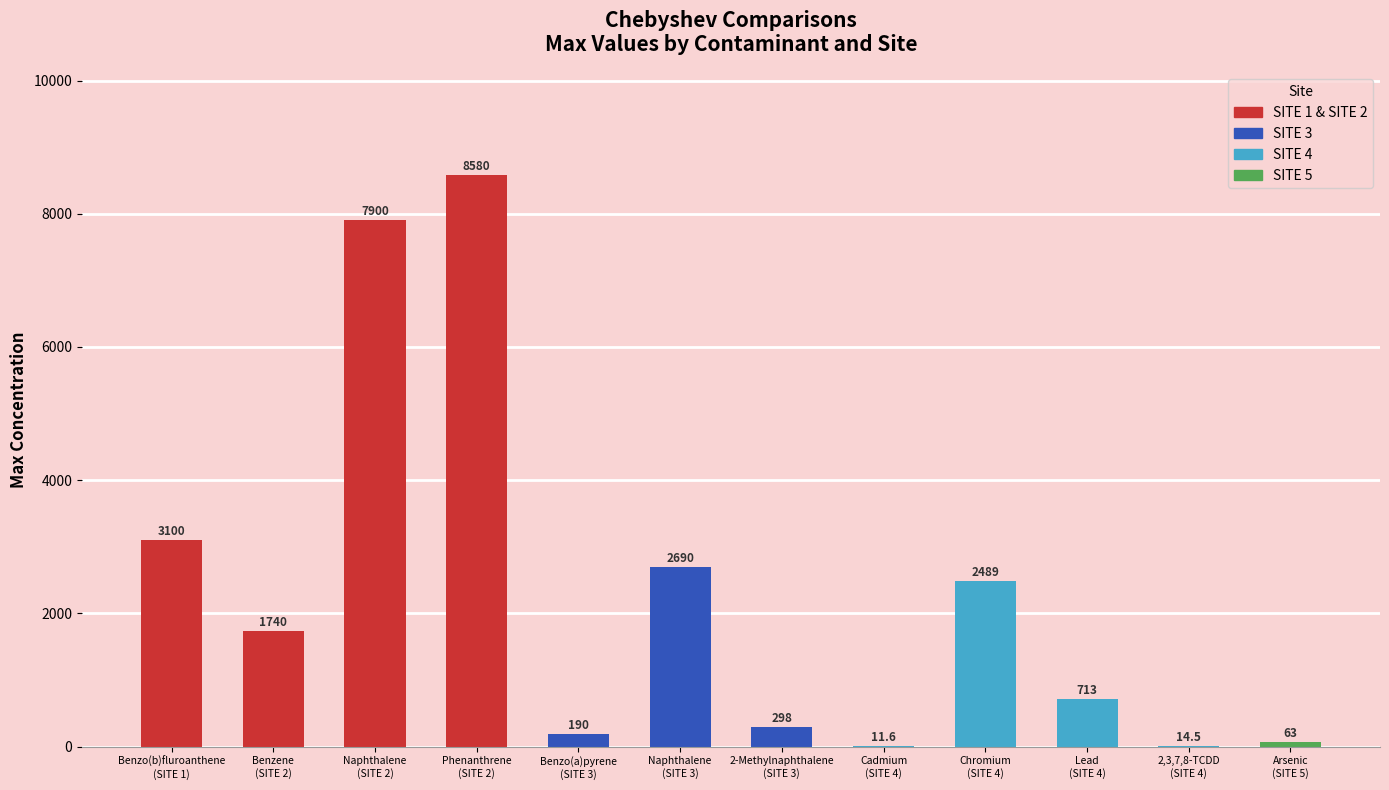

The value at Lead
(SITE 4) is 1032.8. True or false?

False